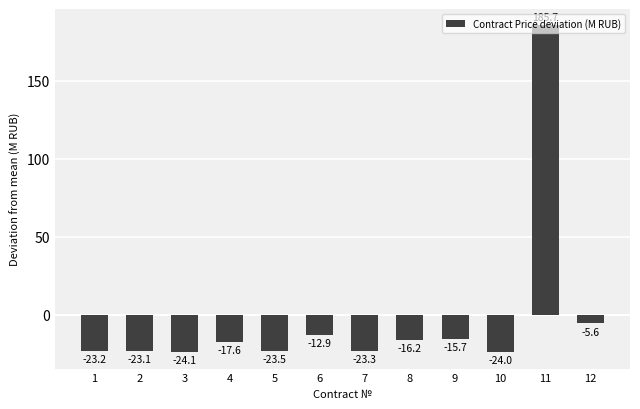

The chart shows a value of -23.1 at 2. True or false?

True